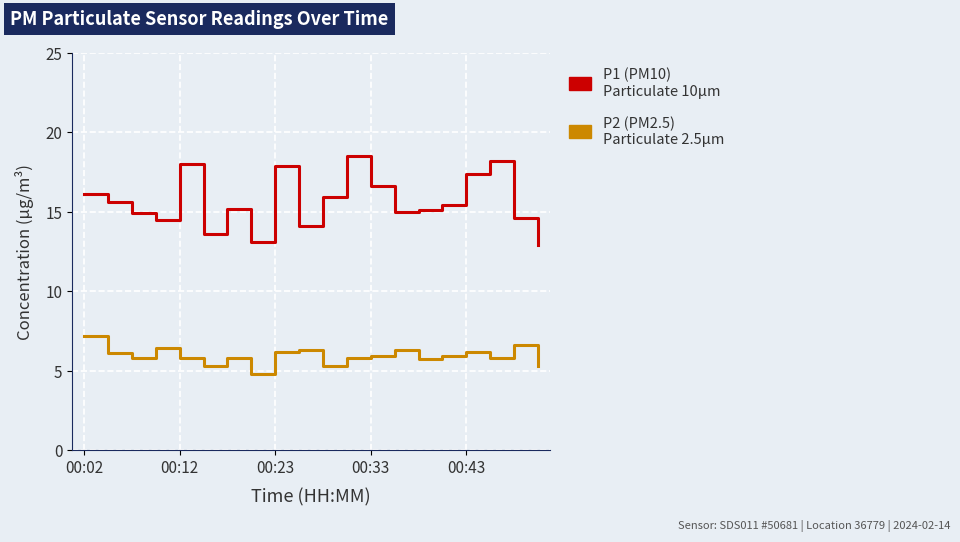

What is the minimum value shown in the chart?

4.8